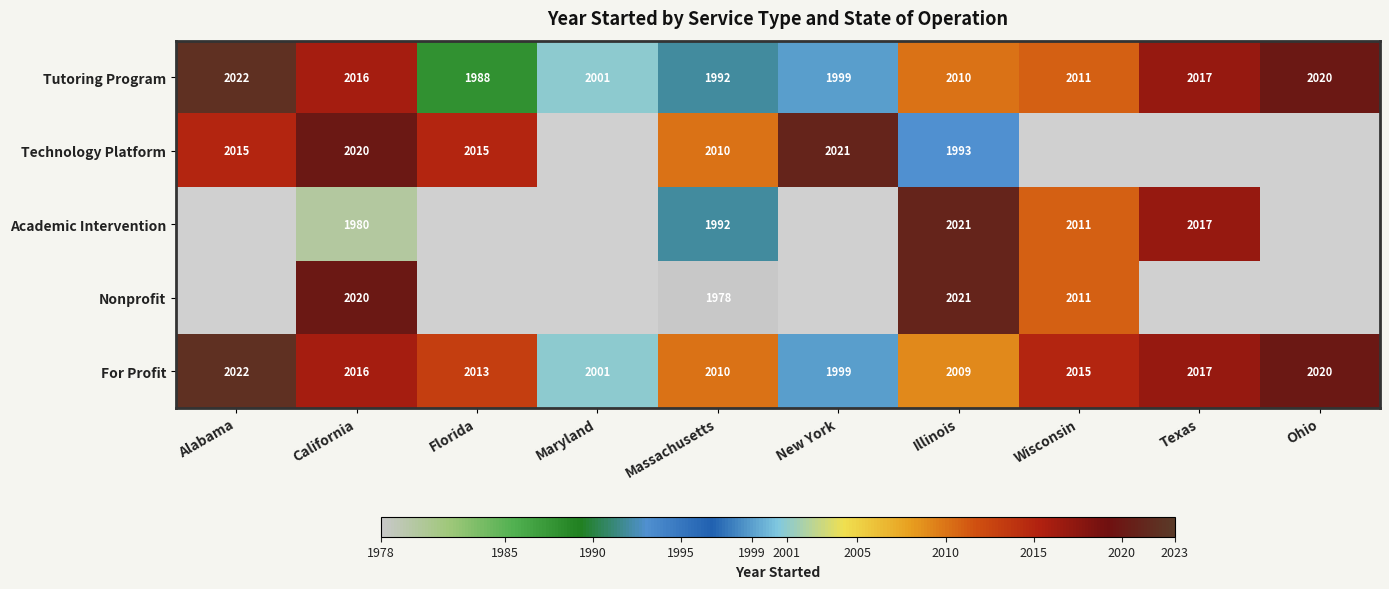

What is the difference between the maximum and minimum values in the For Profit series?

23